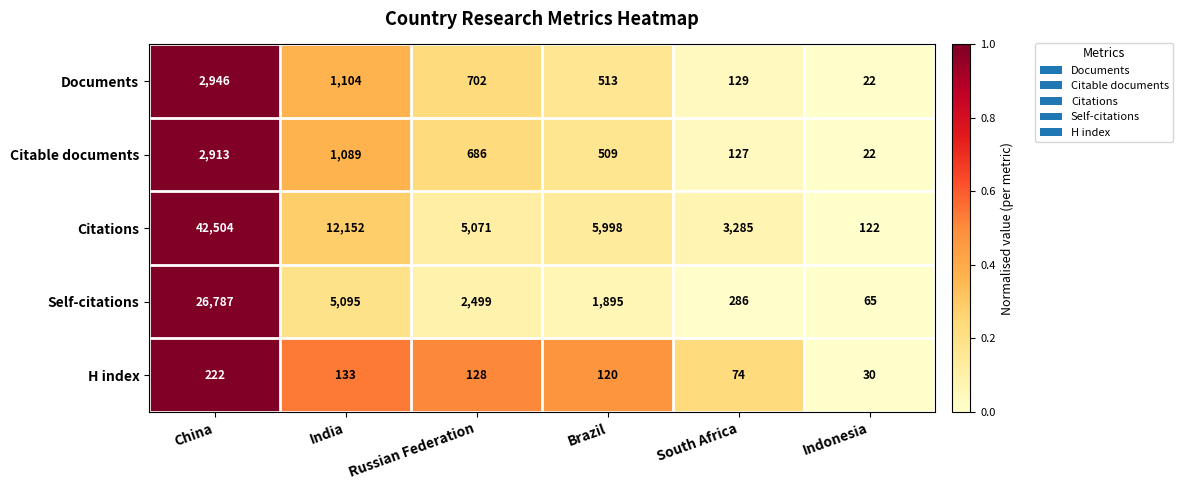

List the series in order of their peak value, lowest first.

H index, Citable documents, Documents, Self-citations, Citations